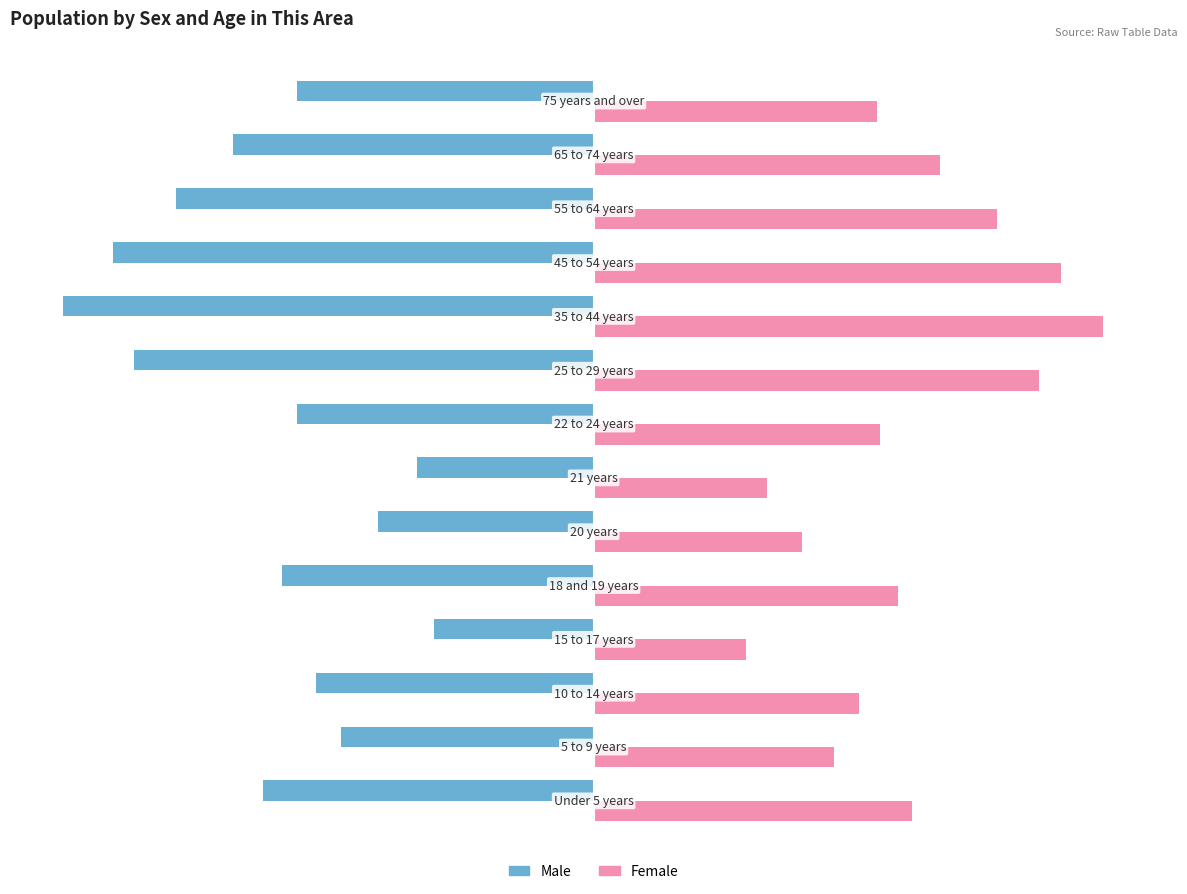

Rank the series by their maximum value, from lowest to highest.

Male, Female